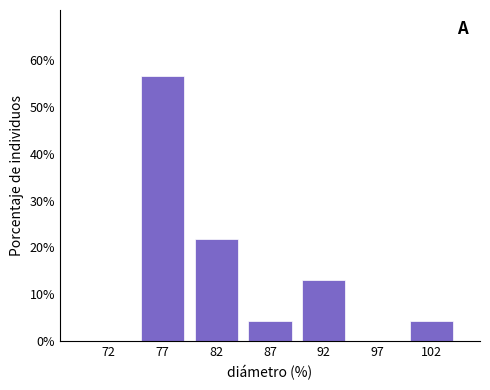

Reading right to left, extract all data points from this chart.

102=4.3	97=0.0	92=13.0	87=4.3	82=21.7	77=56.5	72=0.0